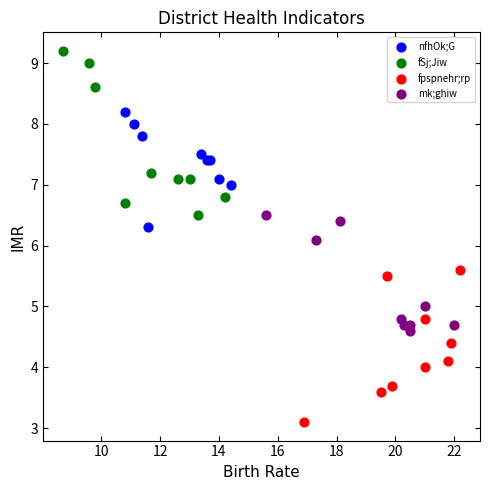

Which series reaches the maximum Y coordinate?

fSj;Jiw